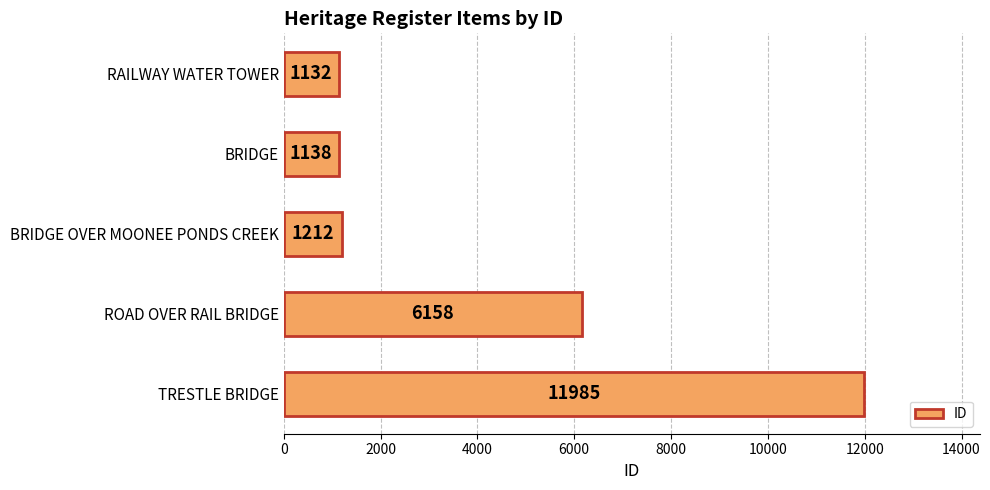

The value at RAILWAY WATER TOWER is 368. True or false?

False